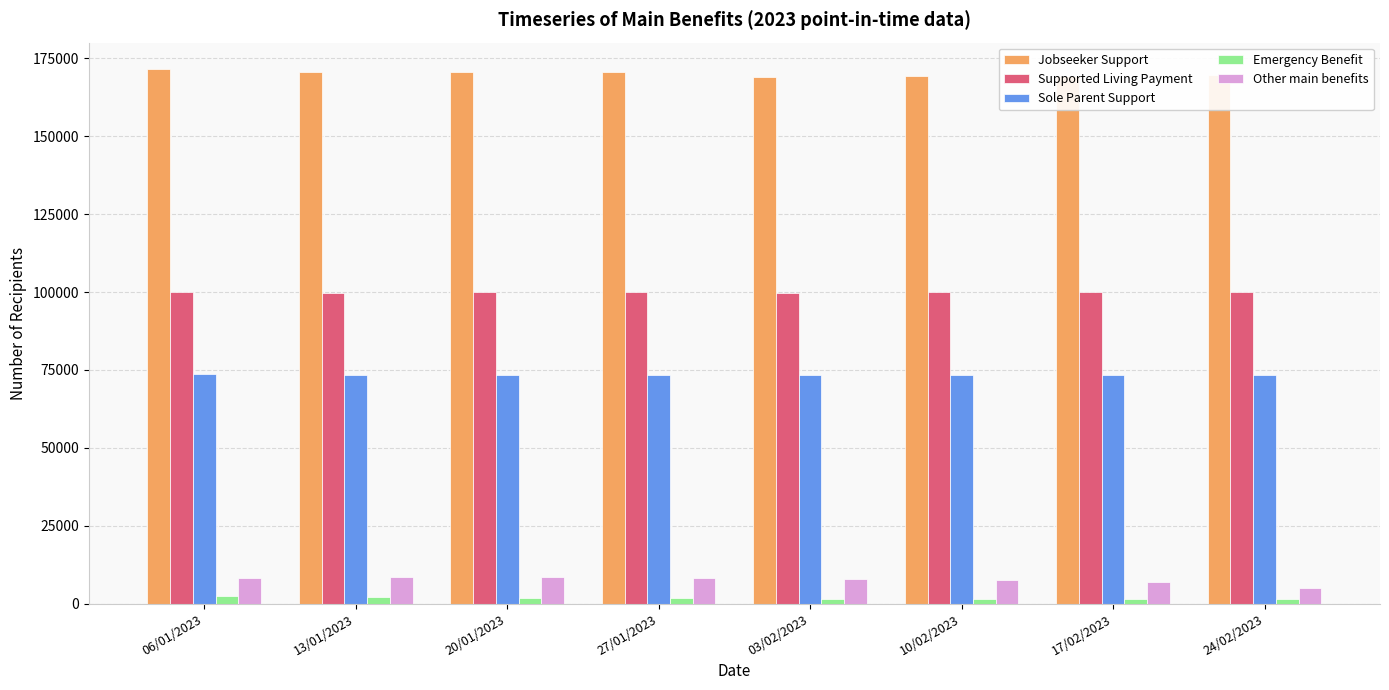

What is the difference between the highest and lowest values at 24/02/2023?

168324